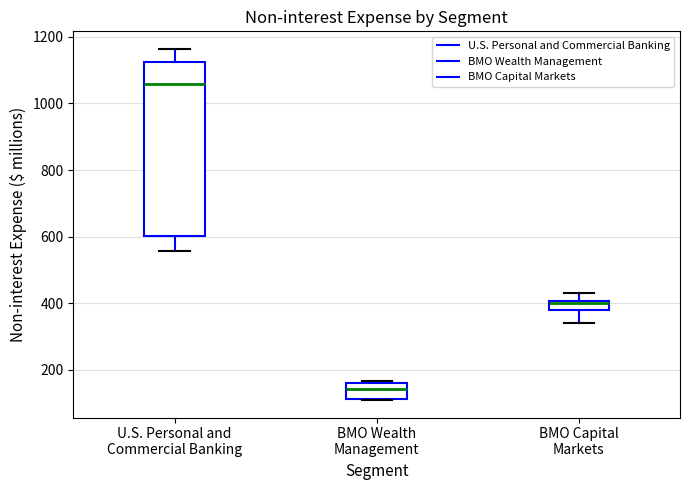

Which box's median line is the lowest?

BMO Wealth Management